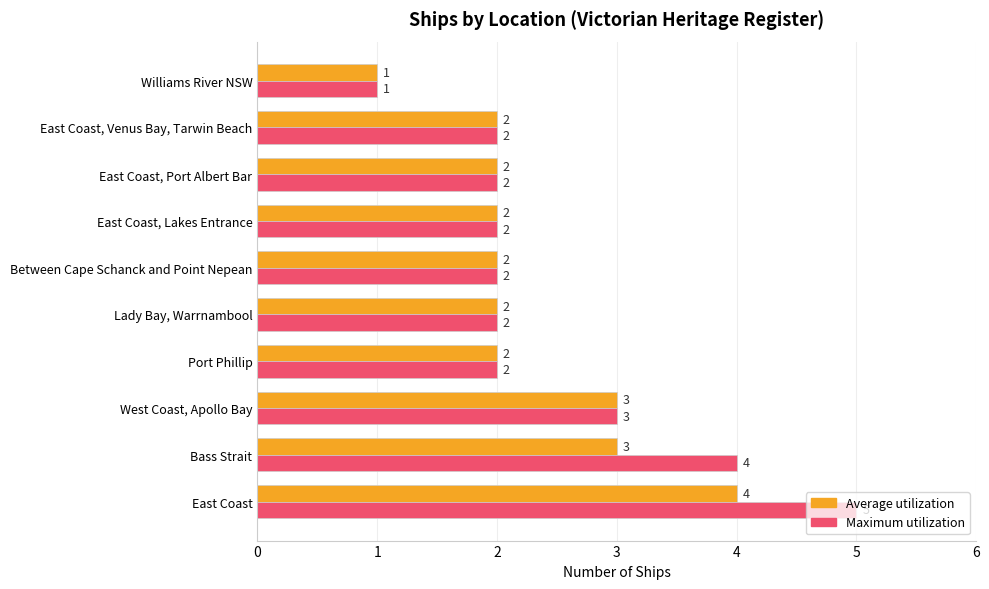

How many values in the Average utilization series are below 2?

1